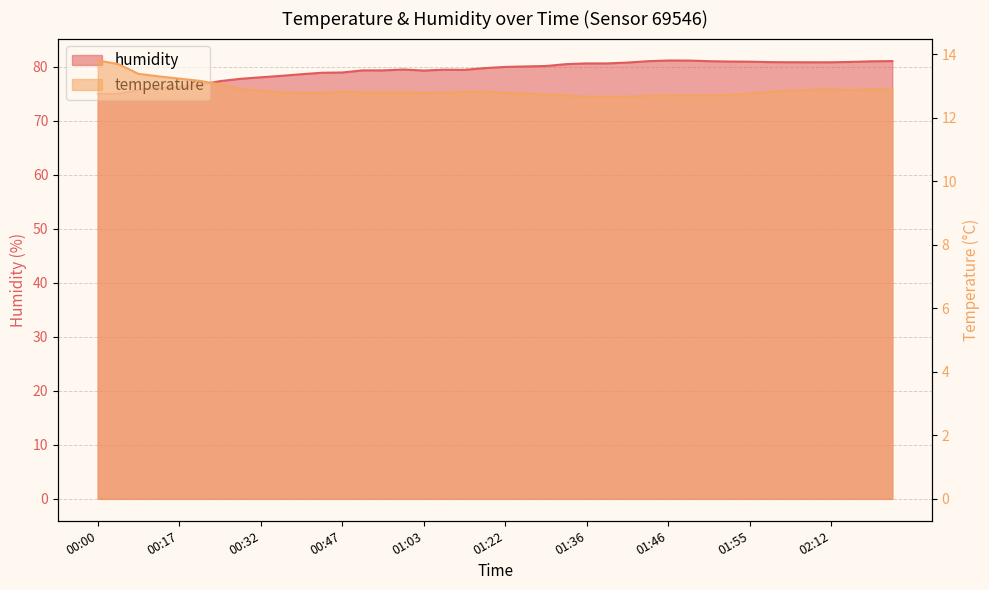

At 02:10, list the series in order from smallest to largest.

temperature, humidity